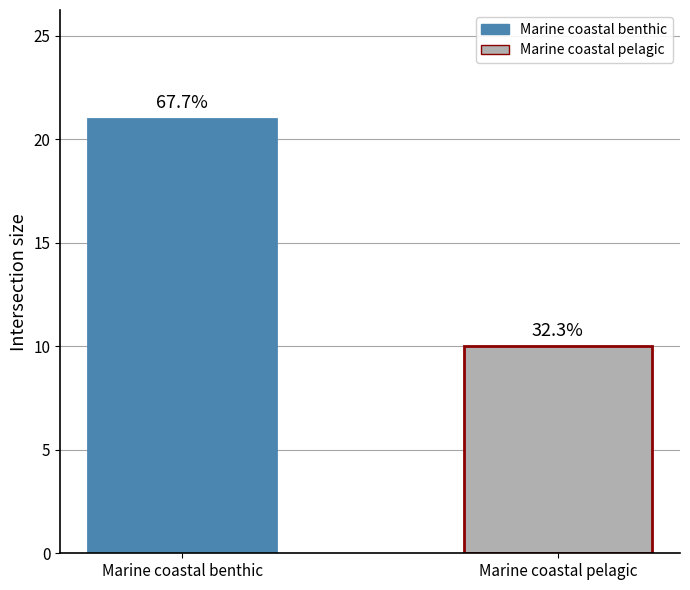

What is the ratio of the value at Marine coastal pelagic to the value at Marine coastal benthic?

0.5